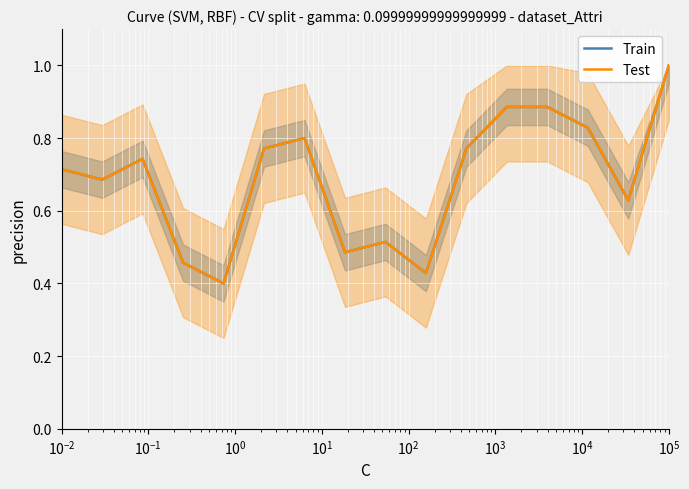

Is the value of Train at $\mathdefault{10^{-2}}$ greater than the value of Test at 10?

No